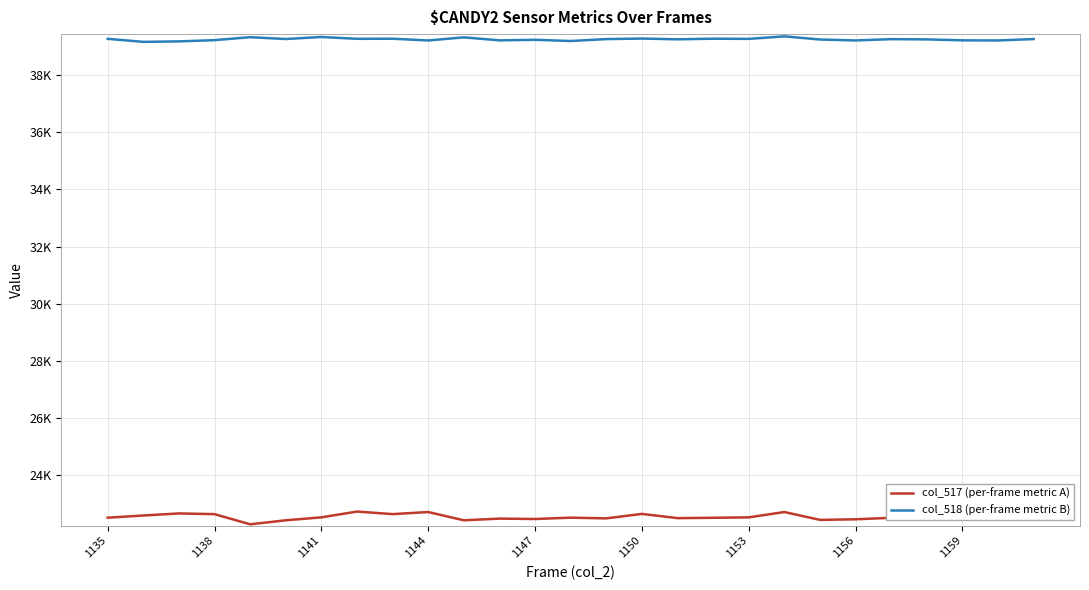

What is the average value of the col_518 (per-frame metric B) series?

39259